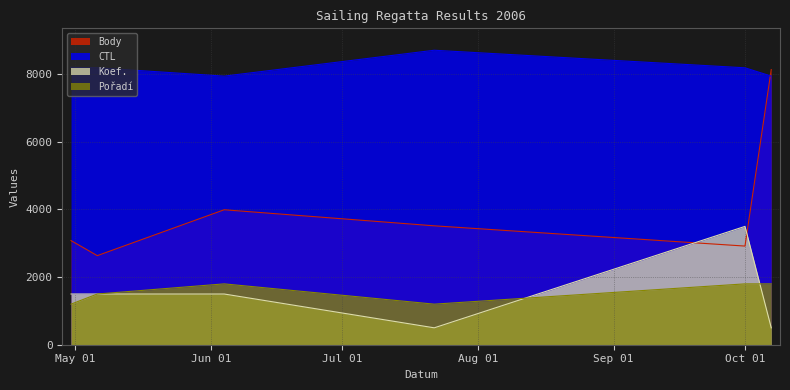

Does the chart have visible grid lines?

Yes